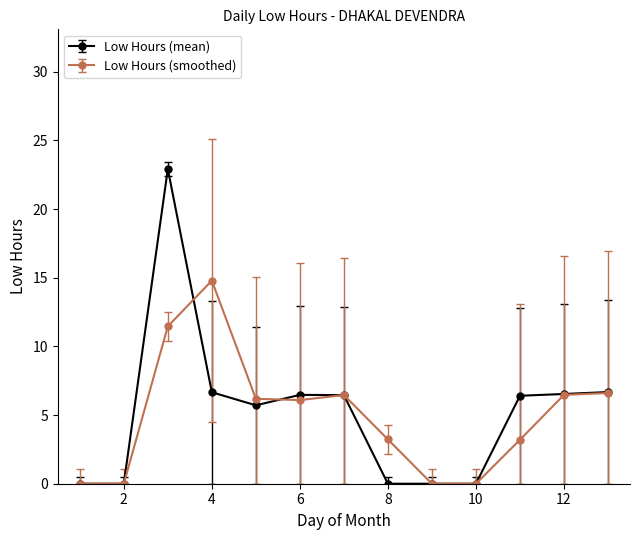

True or false: Low Hours (mean) has more than 0 interior local peaks.

True